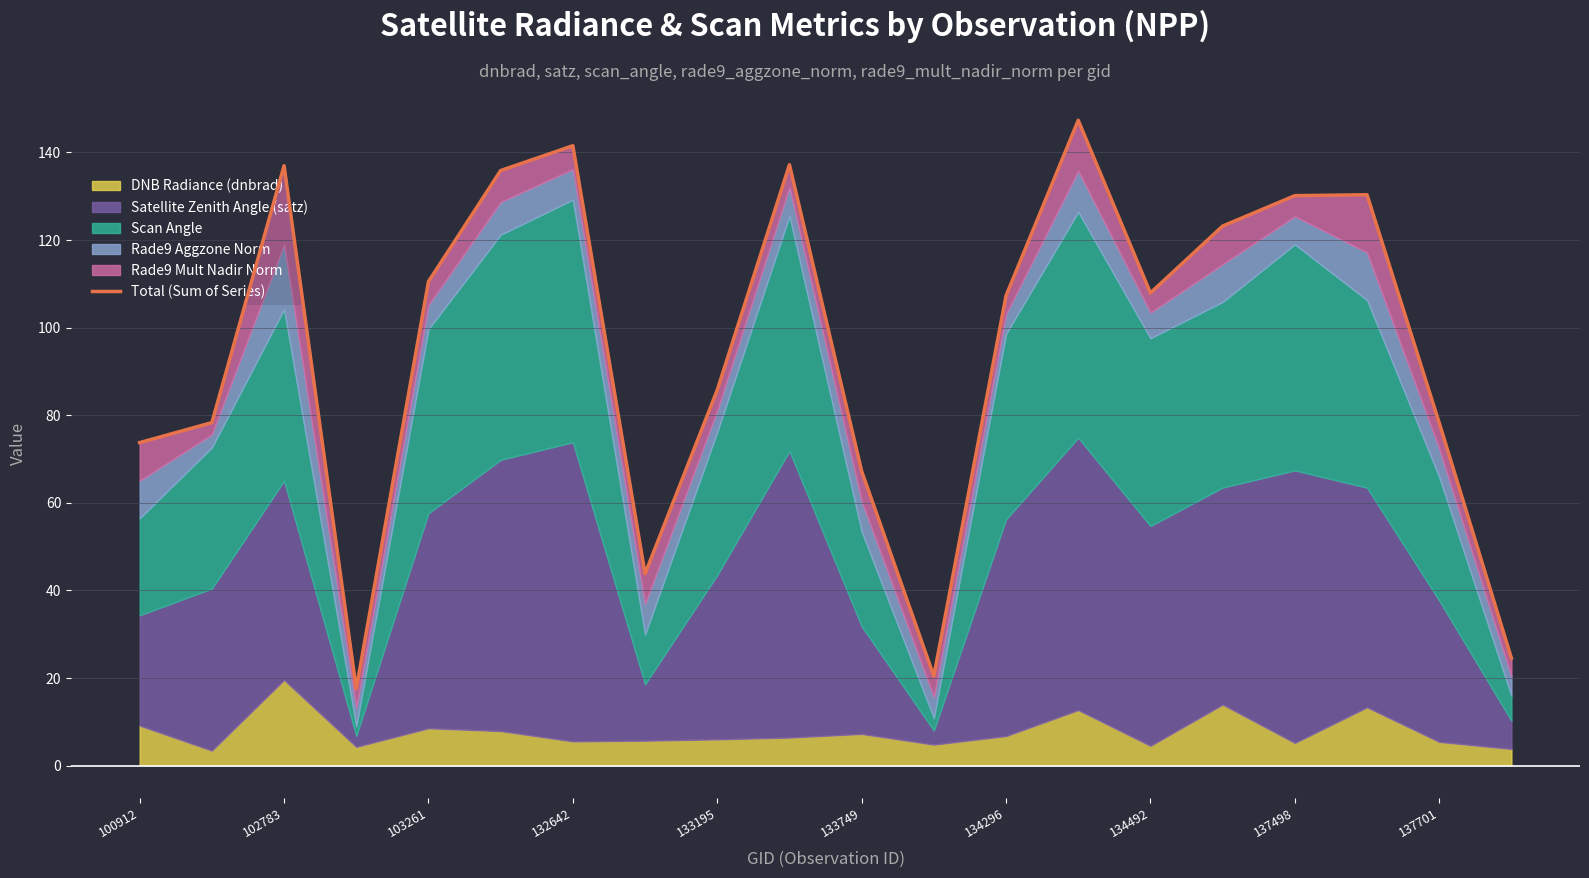

Reading left to right, transcribe all the data shown in this chart.

73.8	78.3	137.0	17.6	110.5	135.9	141.5	43.8	85.8	137.2	67.3	20.5	107.3	147.3	107.9	123.2	130.1	130.3	78.3	24.5